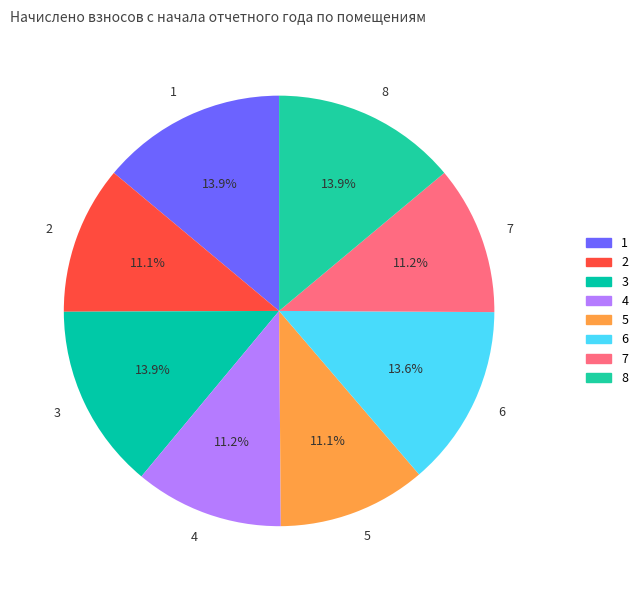

Approximately how many times larger is the value at 3 compared to 8?

1.0